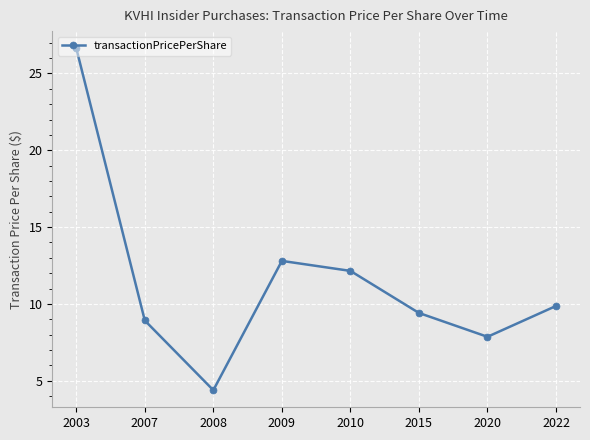

How many points are lower than both their immediate neighbors (excluding endpoints)?

2